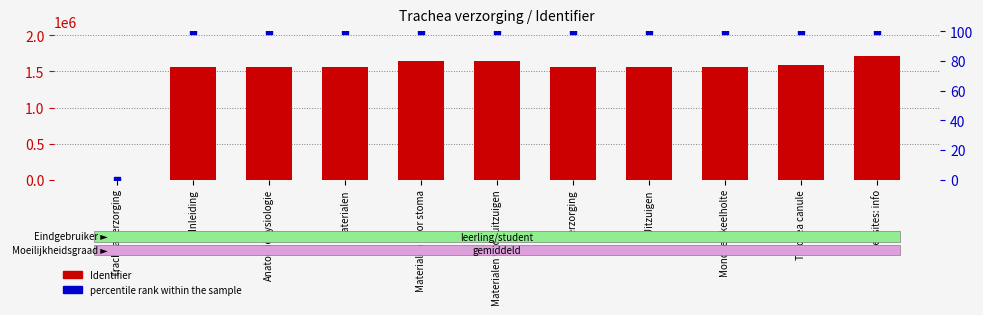

At how many categories does at least one series exceed 429192?

10